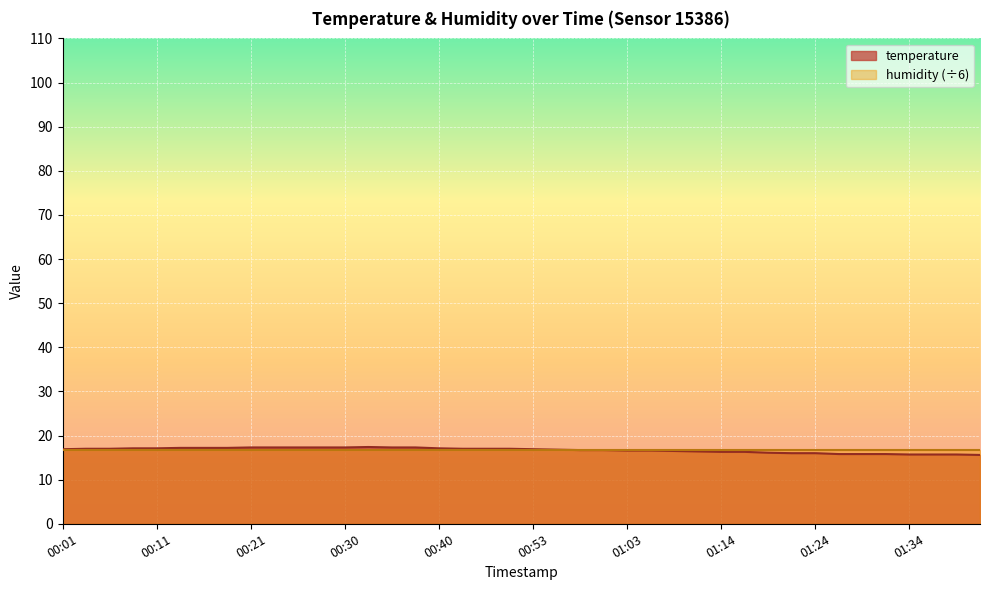

What is the difference between the second highest and second lowest values?

1.6